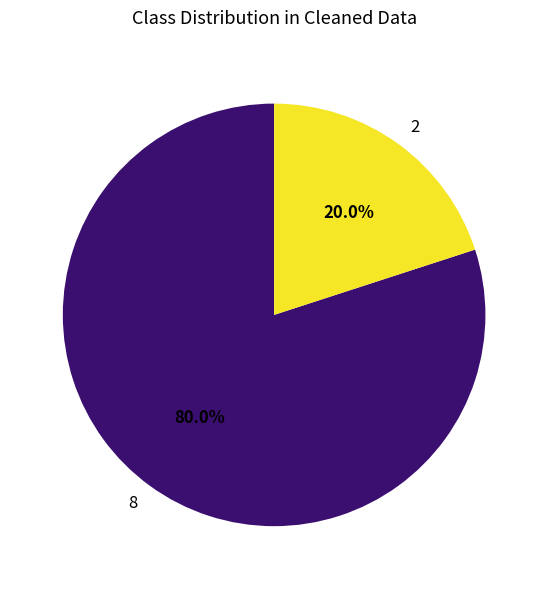

Rank the categories by value from lowest to highest.

2, 8